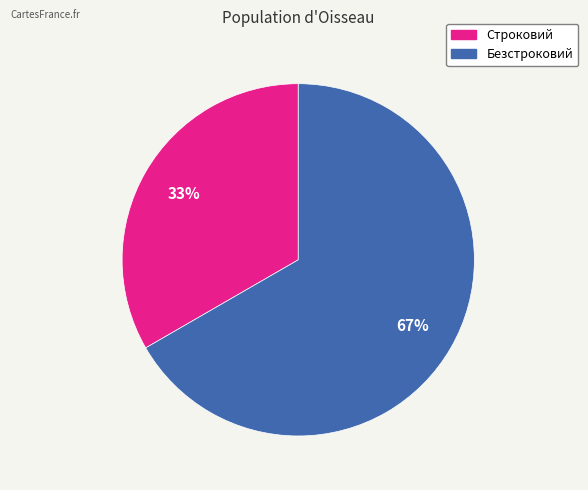

Combined, do Безстроковий and Строковий account for over 50%?

Yes